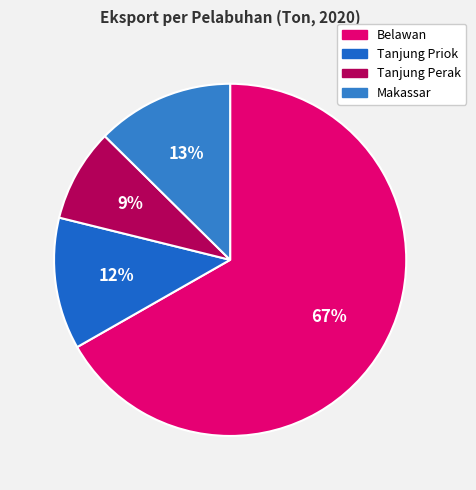

To the nearest percent, what is the difference between the Tanjung Perak and Makassar slice percentages?

4%